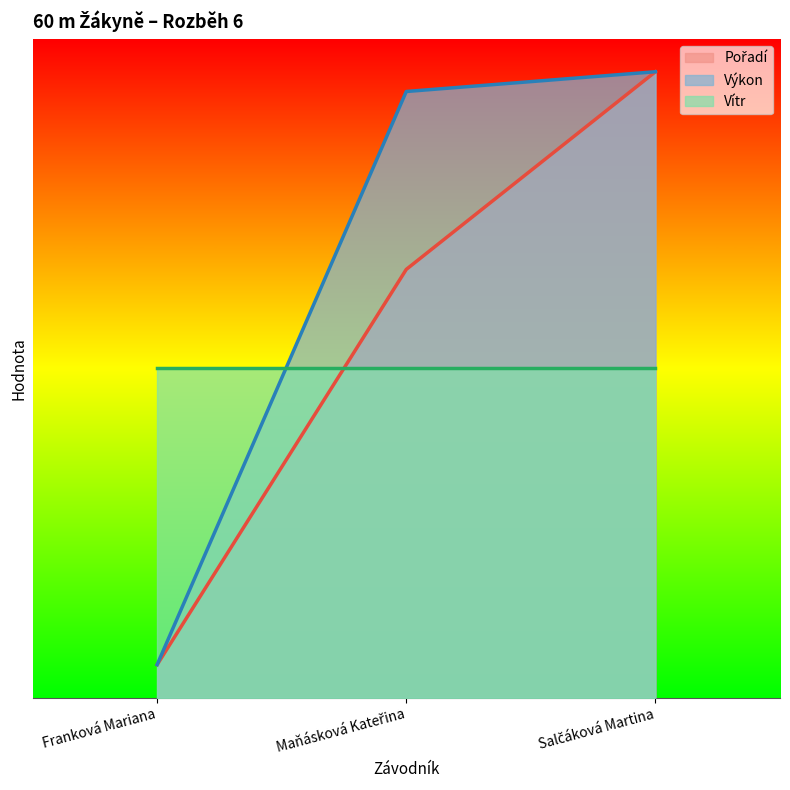

At which category does the chart reach its peak across all series?

Salčáková Martina